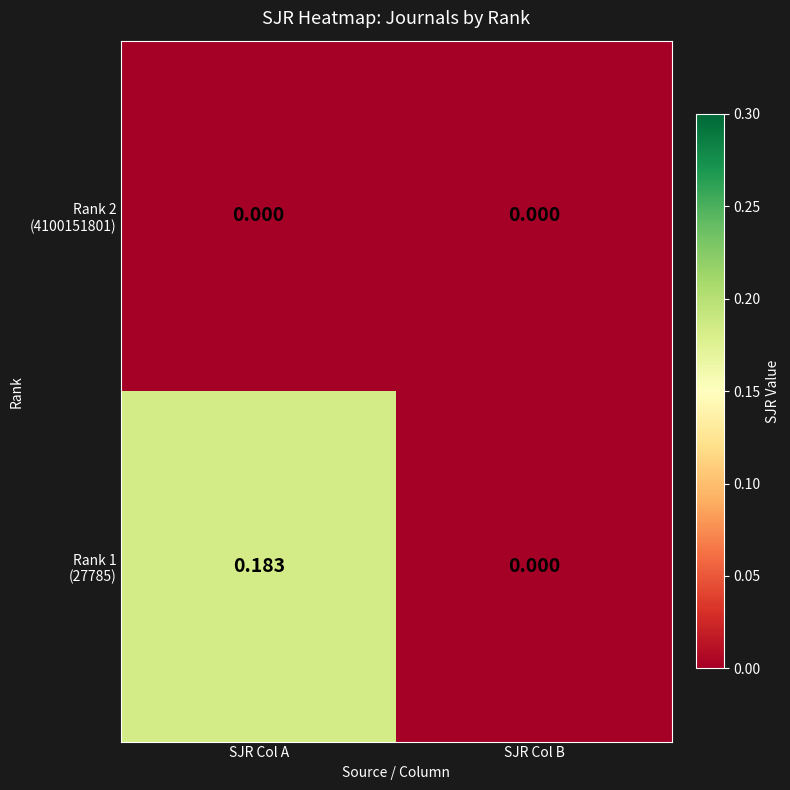

At which category is the sum across all series the highest?

SJR Col A